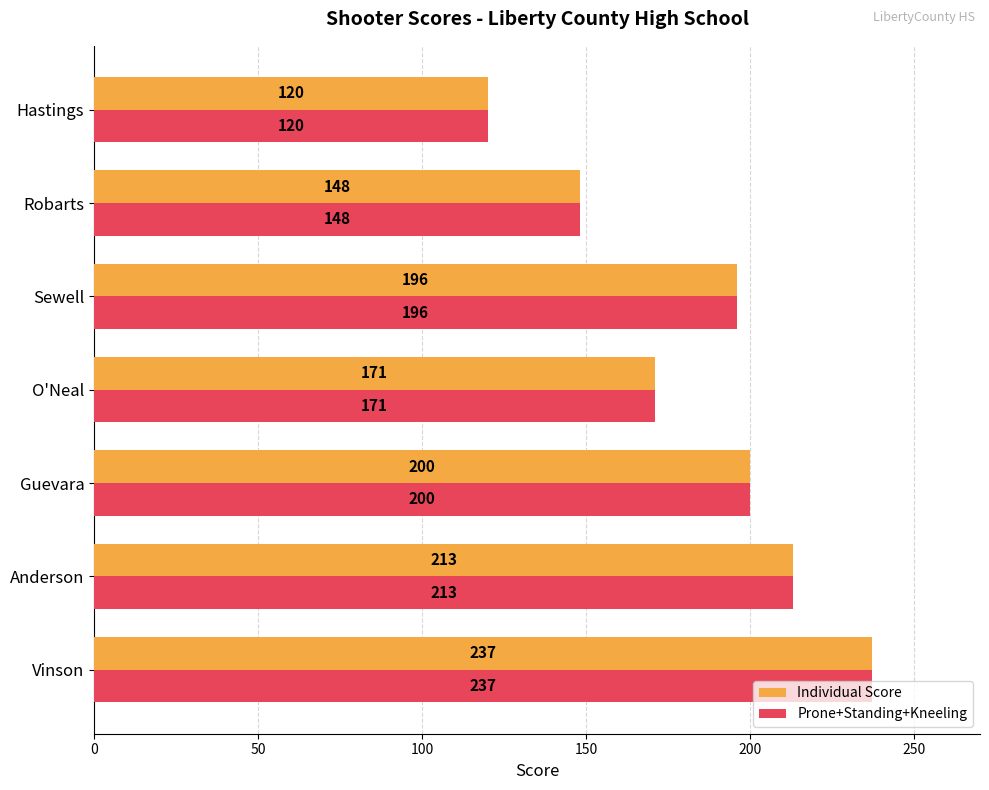

What is the maximum value for Prone+Standing+Kneeling?

237